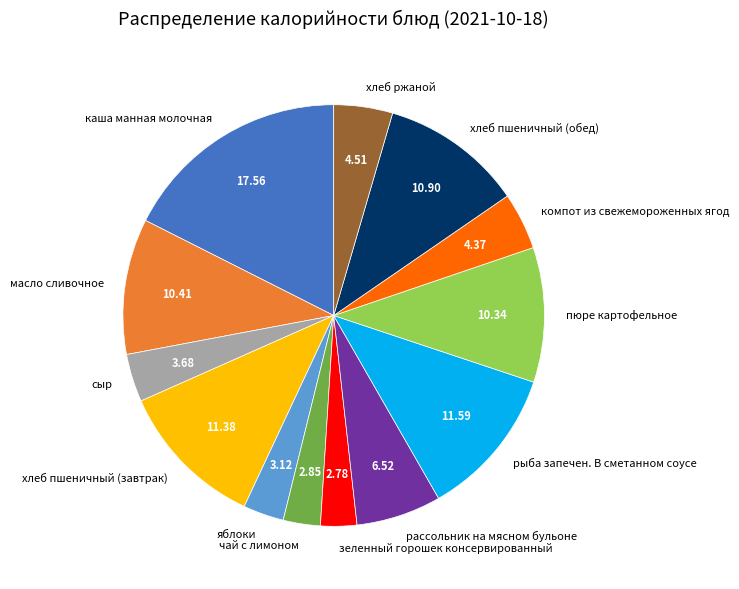

The хлеб пшеничный (обед) slice represents 11% of the pie. True or false?

True